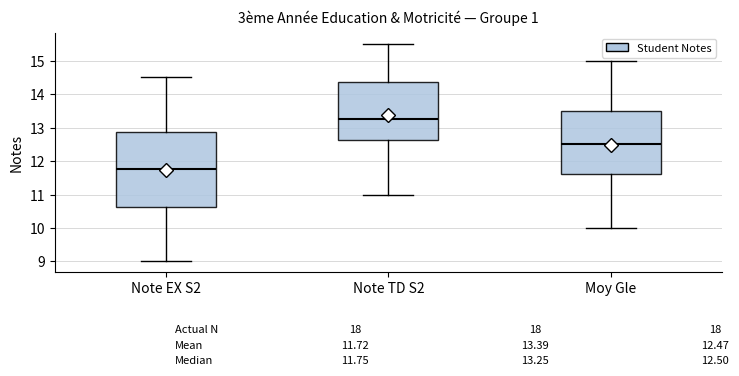

Which box has the highest median line?

Note TD S2